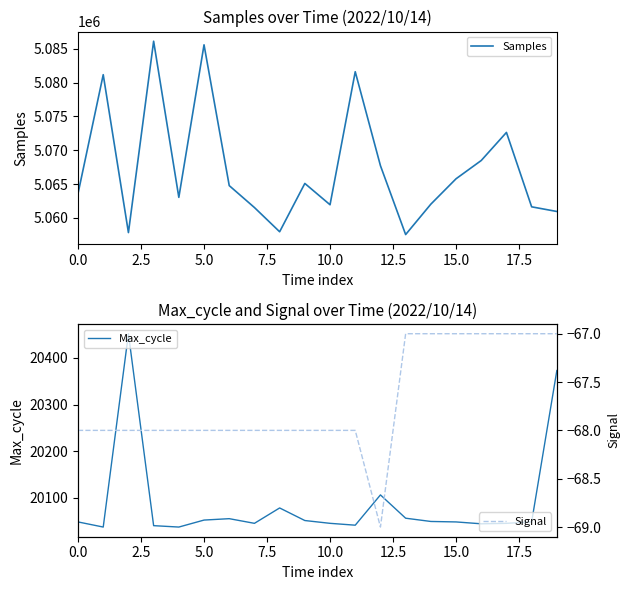

What is the maximum value for Max_cycle?

20452